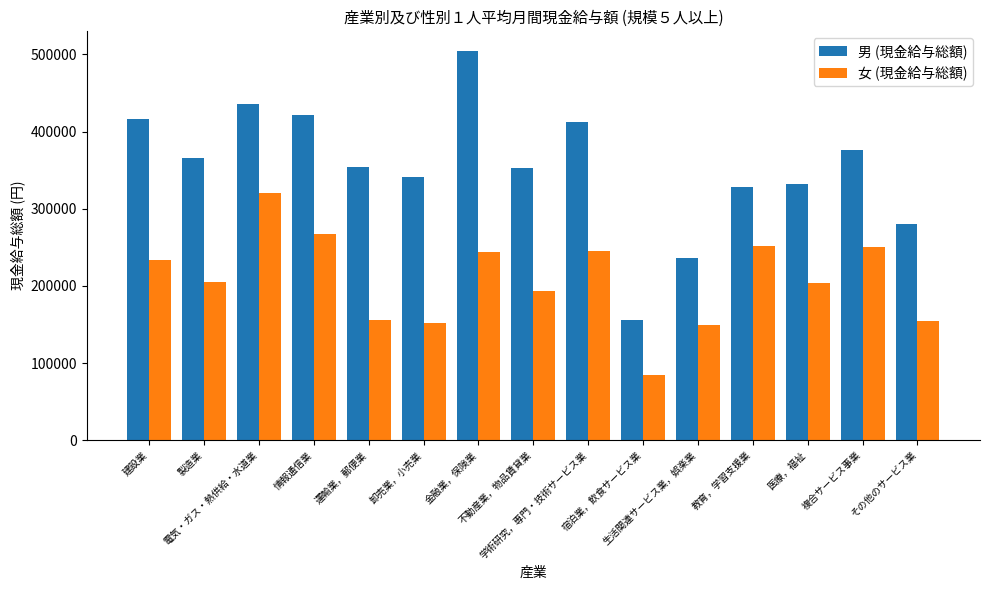

What is the approximate value of 男 (現金給与総額) at 卸売業，小売業, to the nearest 10?

341410